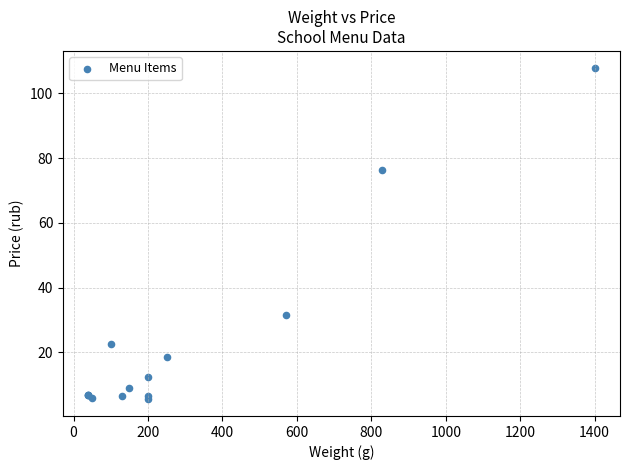

What Y value in the scatter plot is closest to 56?

76.5